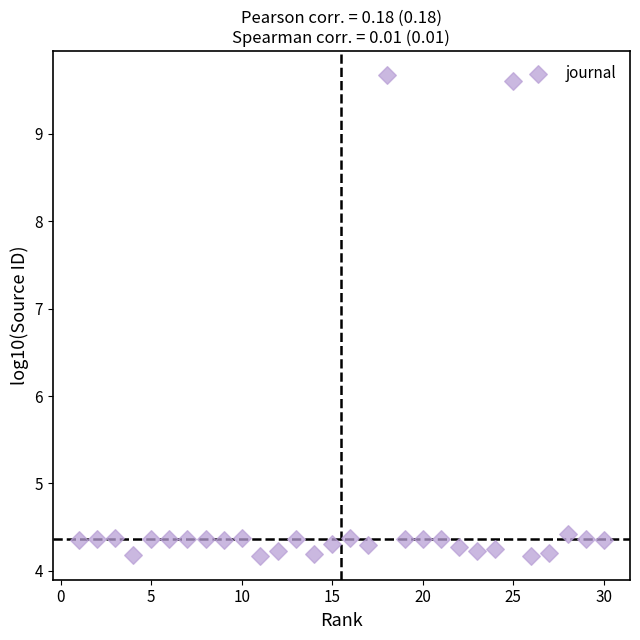

What is the range of X values (max minus min)?

29.0